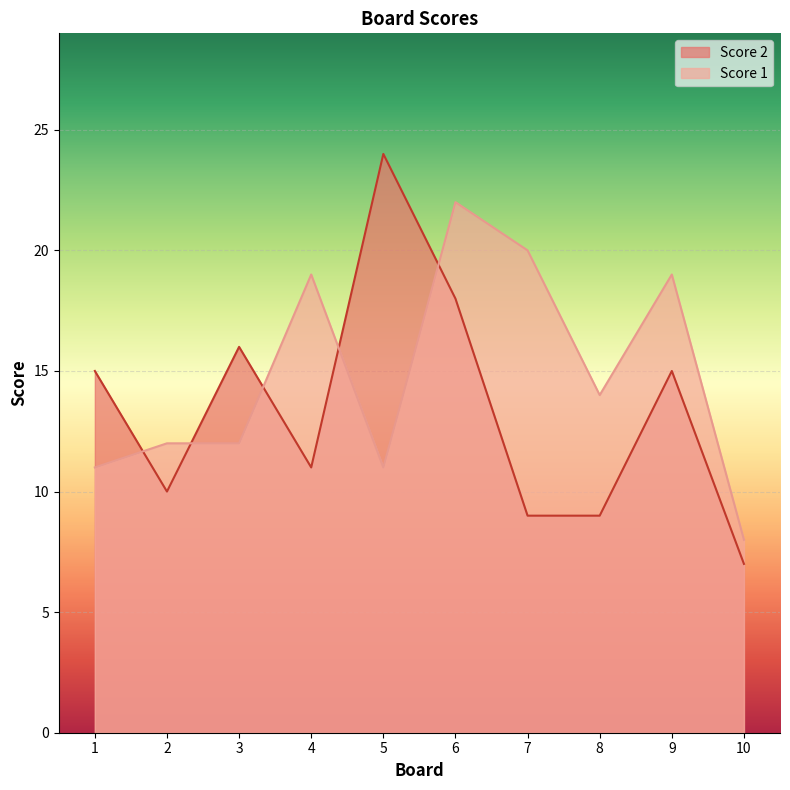

How many lines are shown in the chart?

2